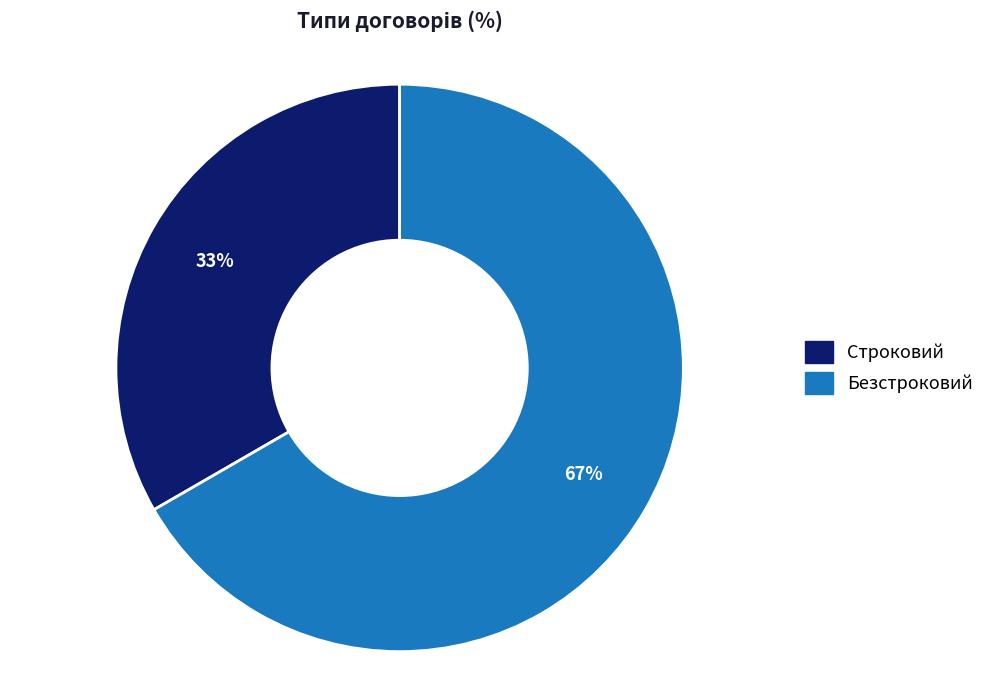

How many slices are in this pie chart?

2